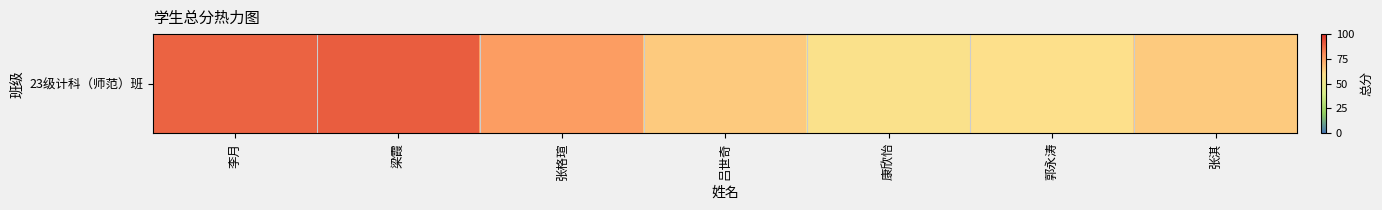

List the labels in order of value, largest first.

梁霞, 李月, 张格瑄, 吕世奇, 张淇, 郭永涛, 康欣怡